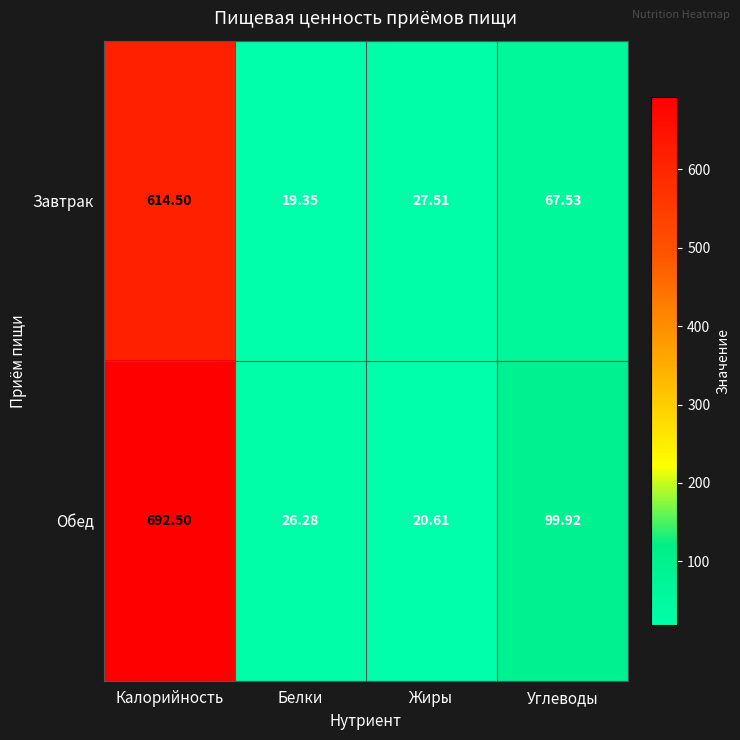

Which category has the highest value in the Обед series?

Калорийность